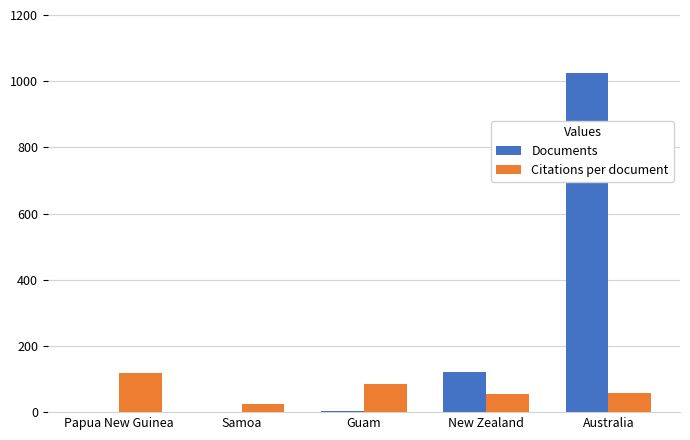

Are the bars horizontal?

No